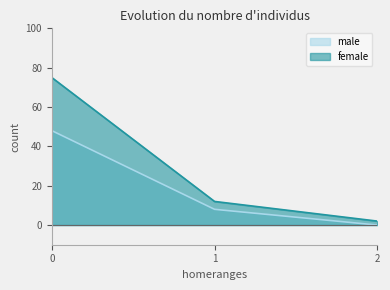

Is the value of male at 2 greater than the value of female at 2?

No